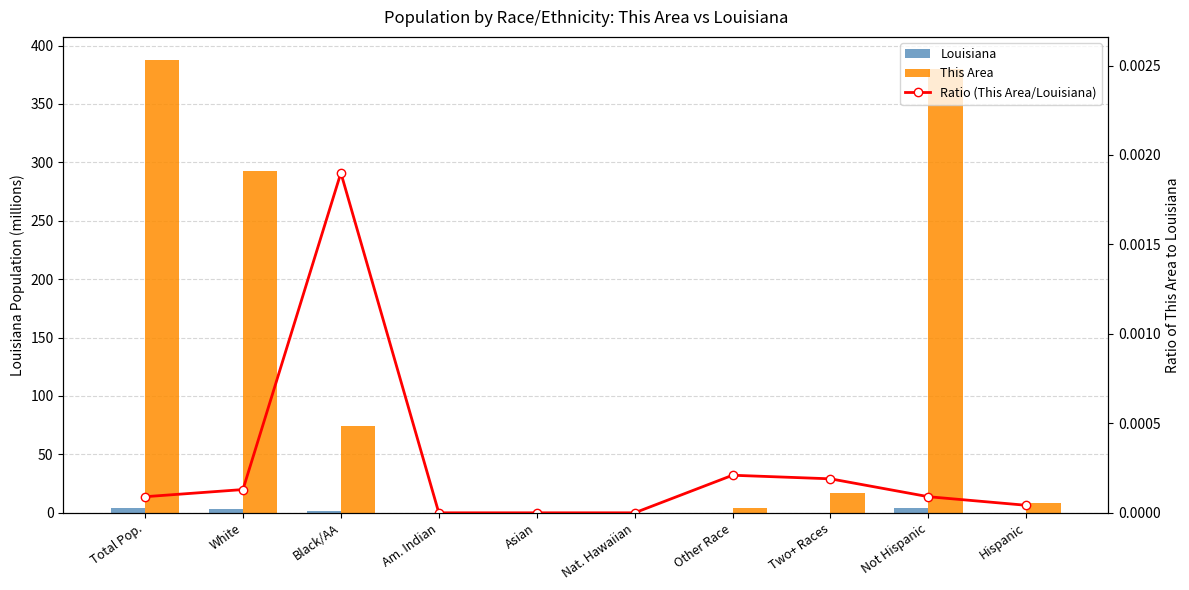

Rank the categories by This Area value from lowest to highest.

Am. Indian, Asian, Nat. Hawaiian, Other Race, Hispanic, Two+ Races, Black/AA, White, Not Hispanic, Total Pop.